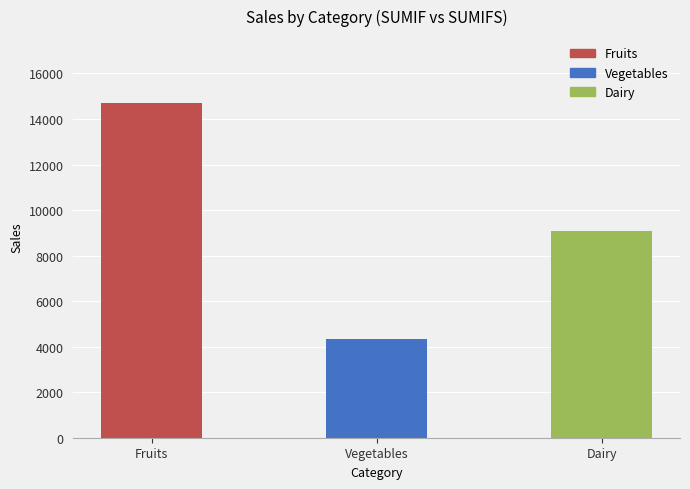

Reading right to left, transcribe all the data shown in this chart.

Dairy=9100	Vegetables=4350	Fruits=14700